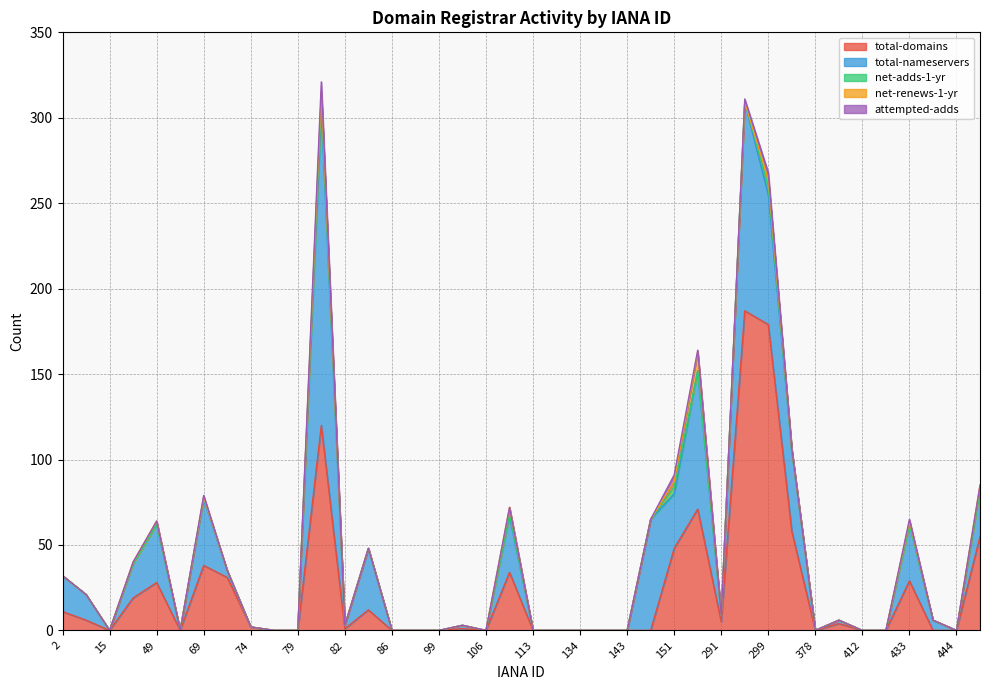

Reading left to right, list all the values displayed in this chart.

total-domains: 2=11	9=6	15=0	48=19	49=28	65=0	69=38	73=31	74=2	78=0	79=0	81=120	82=1	83=12	86=0	91=0	99=0	100=1	106=0	111=34	113=0	120=0	134=0	141=0	143=0	146=0	151=48	244=71	291=5	292=187	299=179	303=58	378=0	411=4	412=0	424=0	433=29	440=0	444=0	447=55
total-nameservers: 2=21	9=15	15=0	48=20	49=34	65=0	69=39	73=4	74=0	78=0	79=0	81=185	82=2	83=36	86=0	91=0	99=0	100=2	106=0	111=33	113=0	120=0	134=0	141=0	143=0	146=65	151=32	244=81	291=4	292=122	299=76	303=47	378=0	411=2	412=0	424=0	433=33	440=6	444=0	447=27
net-adds-1-yr: 2=0	9=0	15=0	48=0	49=0	65=0	69=1	73=0	74=0	78=0	79=0	81=7	82=0	83=0	86=0	91=0	99=0	100=0	106=0	111=1	113=0	120=0	134=0	141=0	143=0	146=0	151=4	244=0	291=0	292=0	299=5	303=0	378=0	411=0	412=0	424=0	433=0	440=0	444=0	447=0
net-renews-1-yr: 2=0	9=0	15=0	48=1	49=2	65=0	69=0	73=0	74=0	78=0	79=0	81=3	82=0	83=0	86=0	91=0	99=0	100=0	106=0	111=4	113=0	120=0	134=0	141=0	143=0	146=0	151=3	244=11	291=0	292=0	299=4	303=1	378=0	411=0	412=0	424=0	433=2	440=0	444=0	447=3
attempted-adds: 2=0	9=0	15=0	48=0	49=0	65=0	69=1	73=0	74=0	78=0	79=0	81=6	82=0	83=0	86=0	91=0	99=0	100=0	106=0	111=0	113=0	120=0	134=0	141=0	143=0	146=0	151=4	244=1	291=0	292=2	299=4	303=0	378=0	411=0	412=0	424=0	433=1	440=0	444=0	447=0